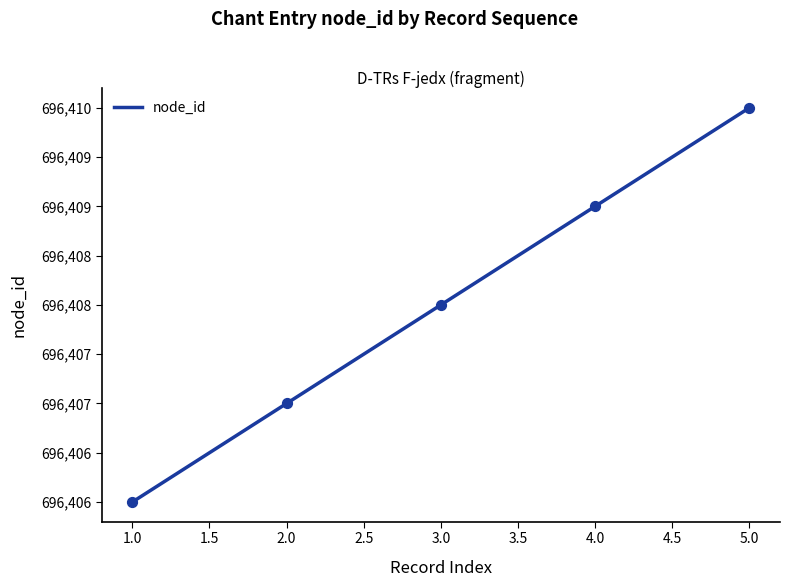

What is the ratio of the value at 5.0 to the value at 2.0?

1.0